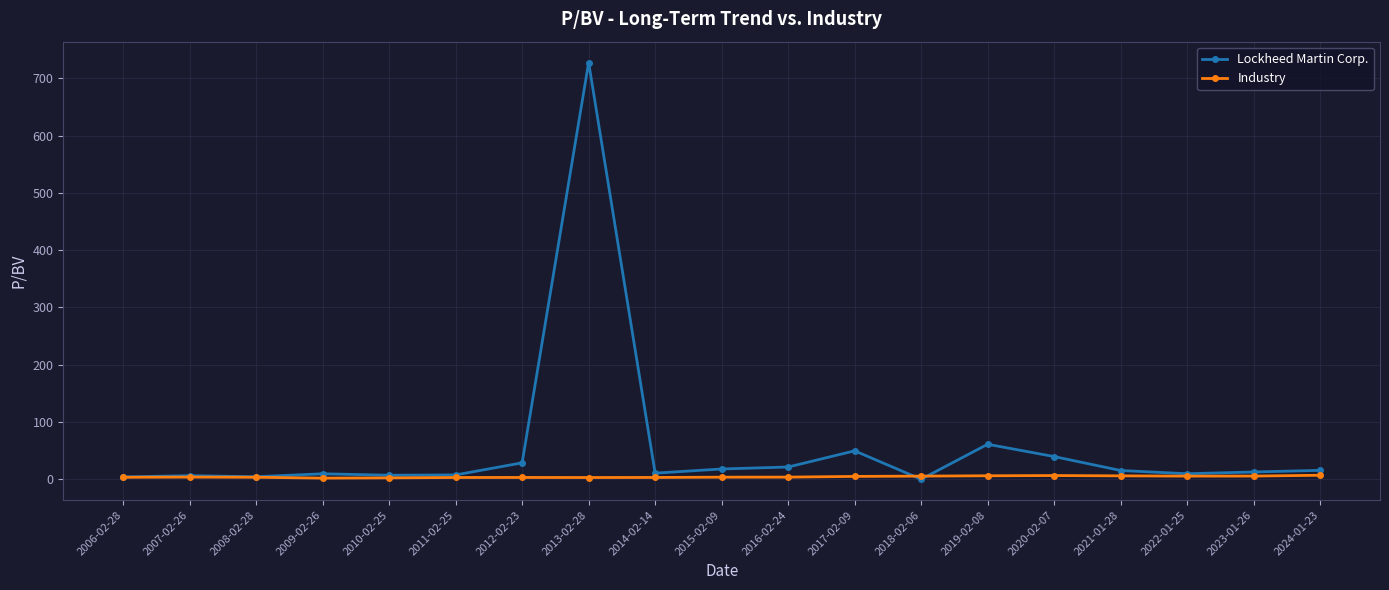

At 2019-02-08, list the series in order from largest to smallest.

Lockheed Martin Corp., Industry